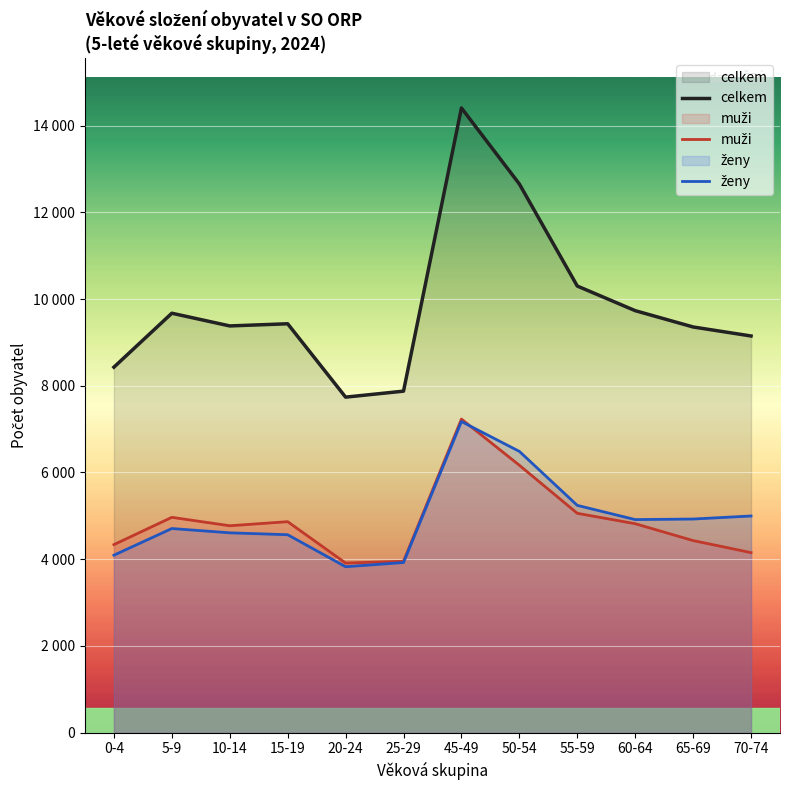

Reading left to right, what are all the values shown in this chart?

celkem: 8428	9672	9379	9429	7737	7875	14405	12652	10299	9731	9355	9147
muži: 4336	4965	4771	4865	3911	3952	7231	6166	5058	4818	4429	4151
ženy: 4092	4707	4608	4564	3826	3923	7174	6486	5241	4913	4926	4996